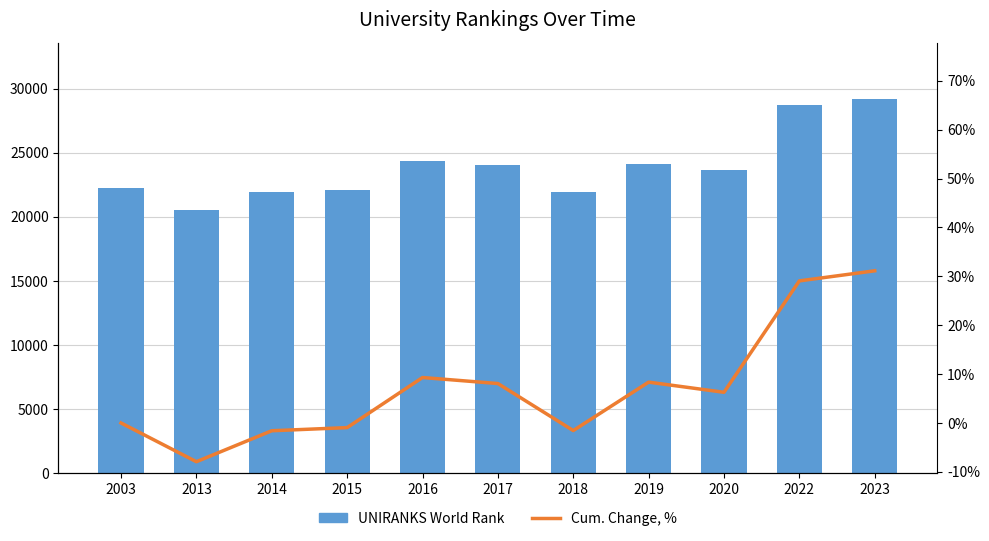

What is the sum of the Cum. Change, % values at 2003 and 2019?

8.4